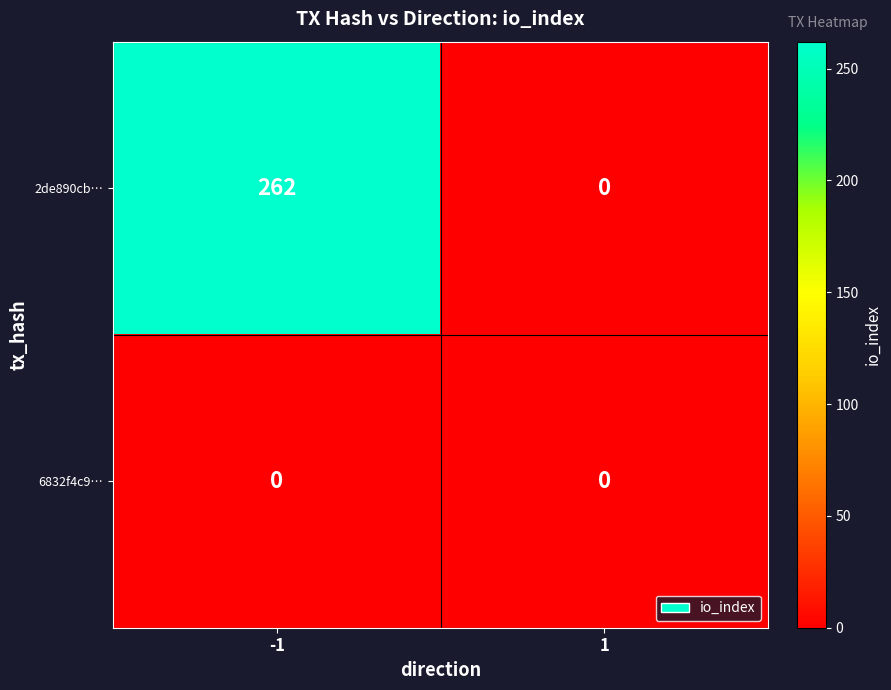

What is the highest value of the 2de890cb… series?

262